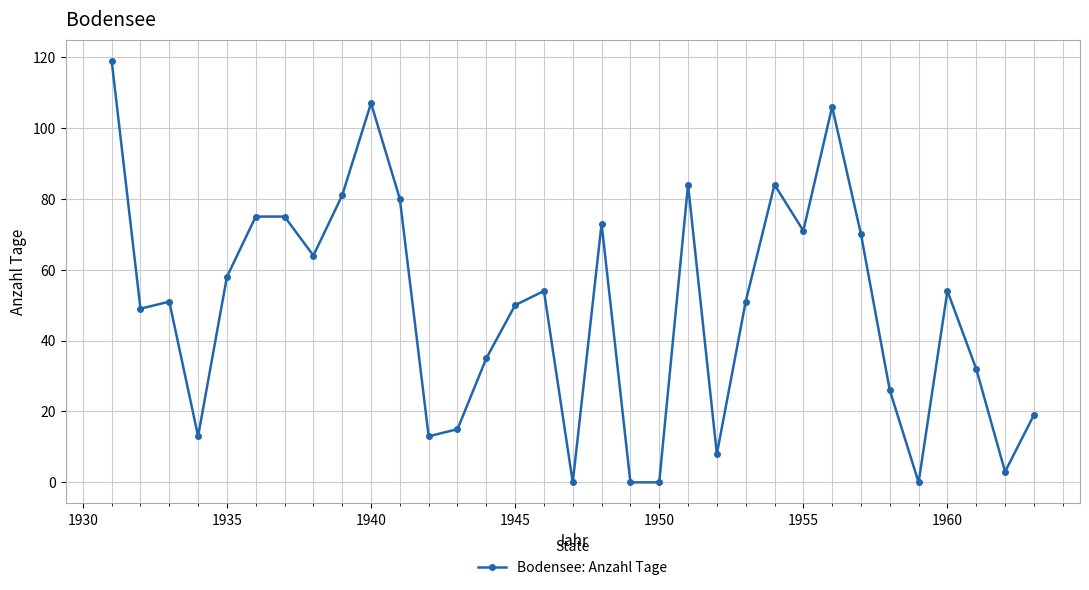

What is the value of the 21st point from the left?

84